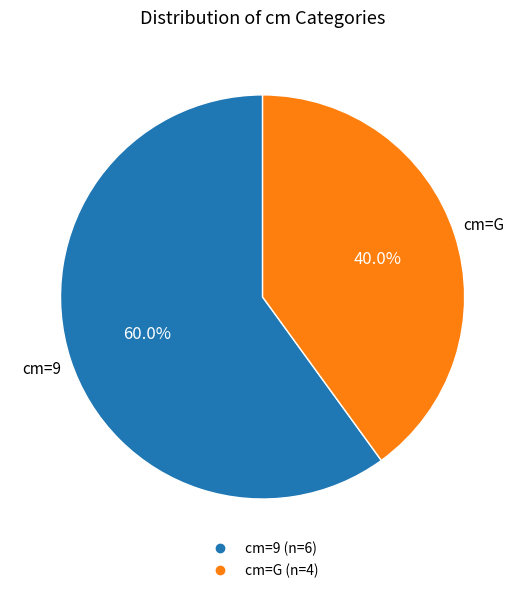

To the nearest percent, what is the difference between the largest and smallest slice percentages?

20%